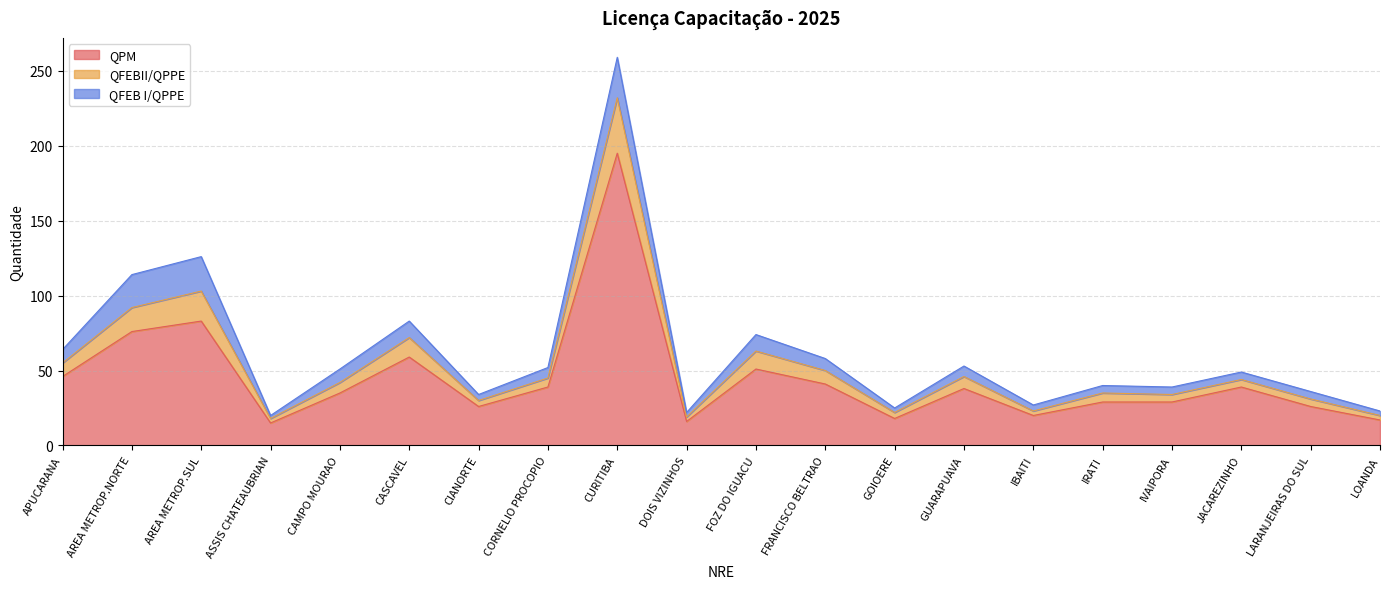

What is the value of the QPM point at the 20th from the left?

17